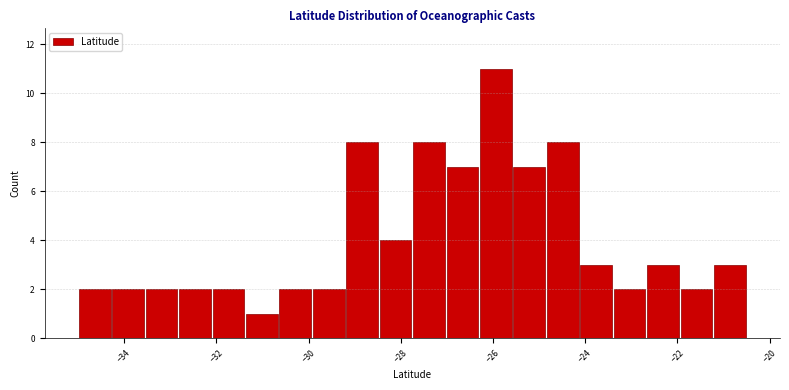

Read against the x-axis, roughly where is the centre of the tallest bar?

-26.0